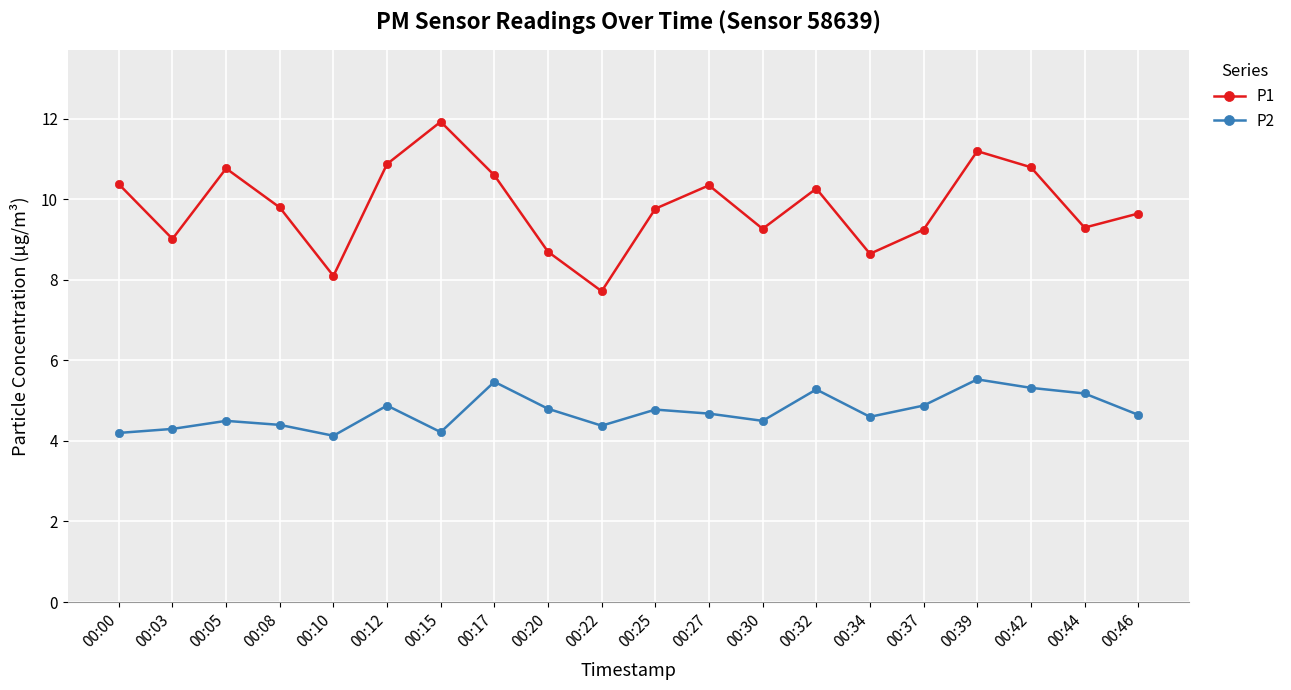

Which series has the largest total across all categories?

P1